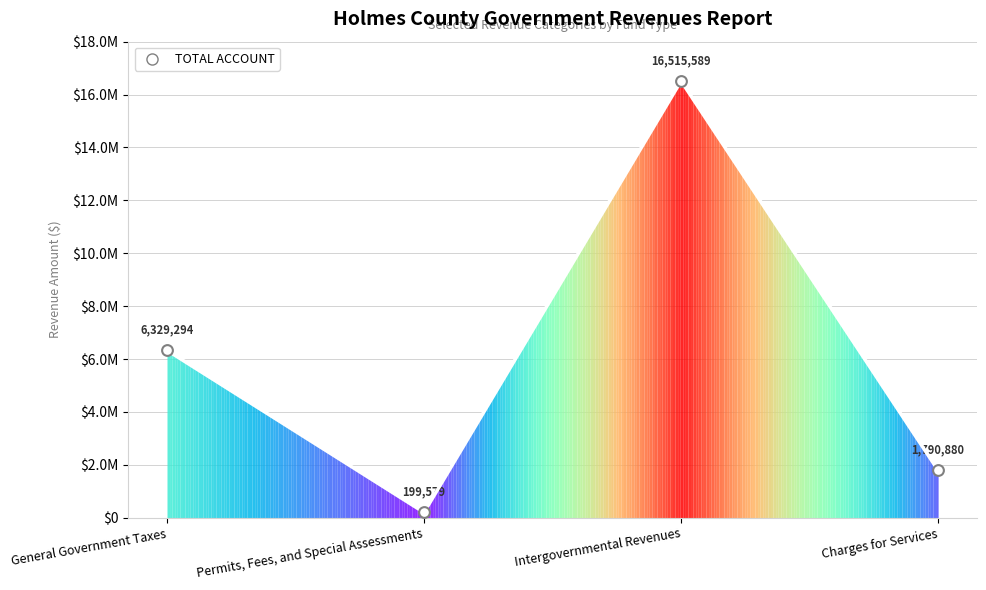

What is the change in value from General Government Taxes to Permits, Fees, and Special Assessments?

-6129715